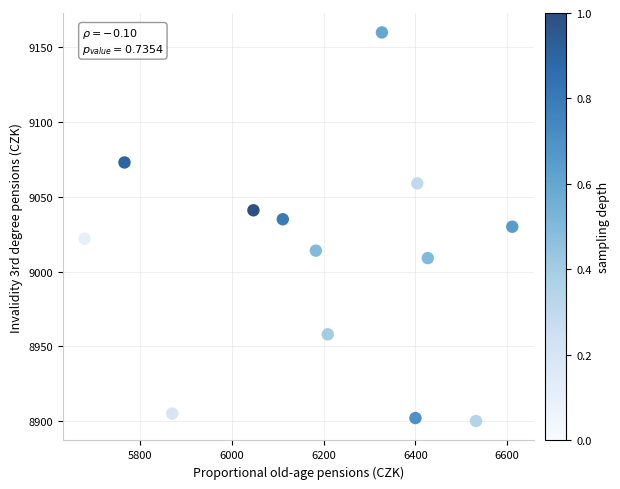

What is the range of Y values (max minus min)?

260